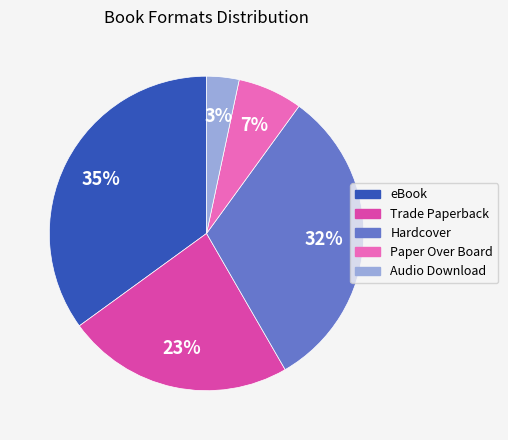

How many segments does this pie chart have?

5